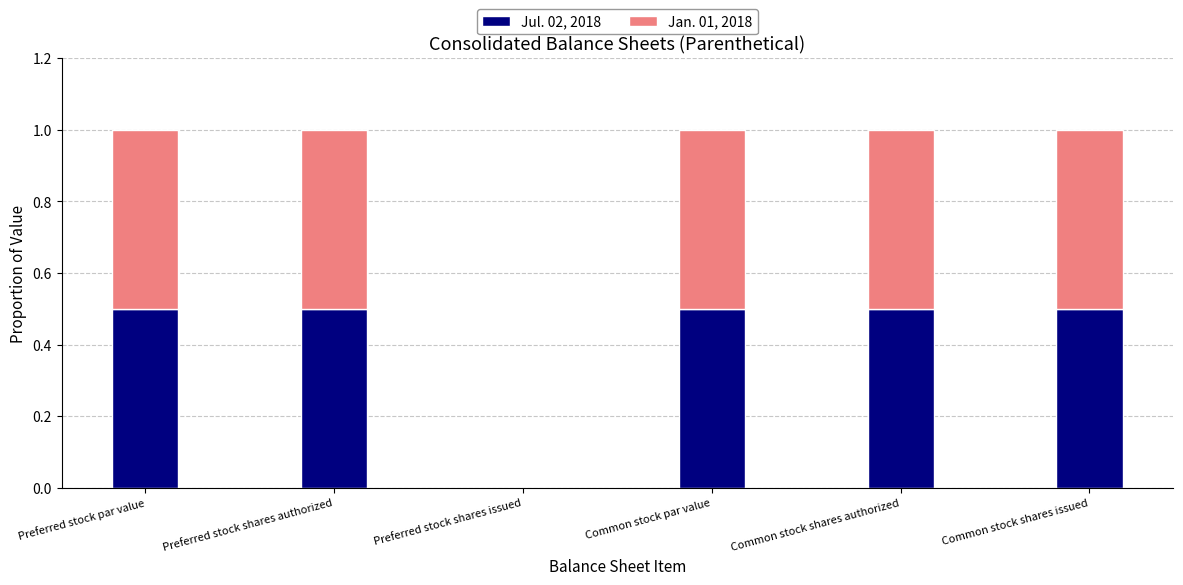

What is the sum of all Jul. 02, 2018 values?

2.5